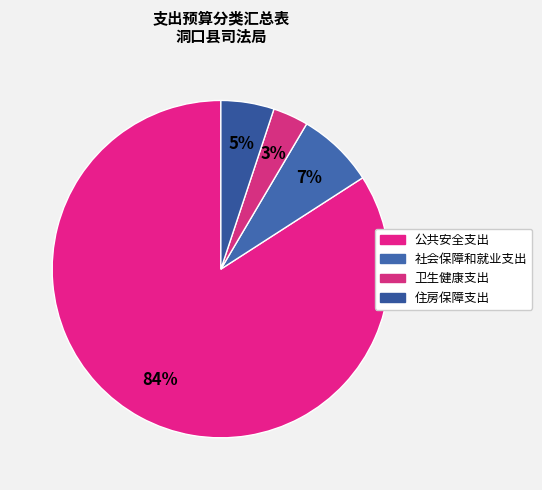

Is it true that 公共安全支出 is 84% of the pie?

True